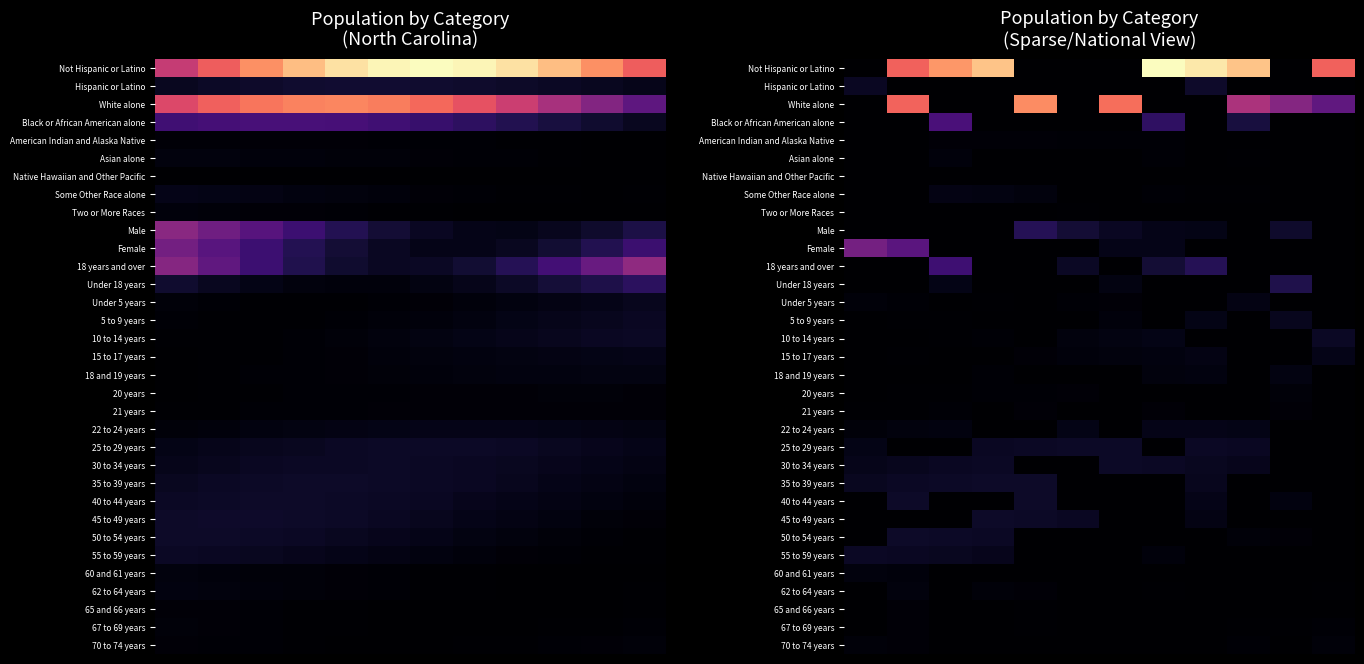

At how many categories does at least one series exceed 10861110?

1